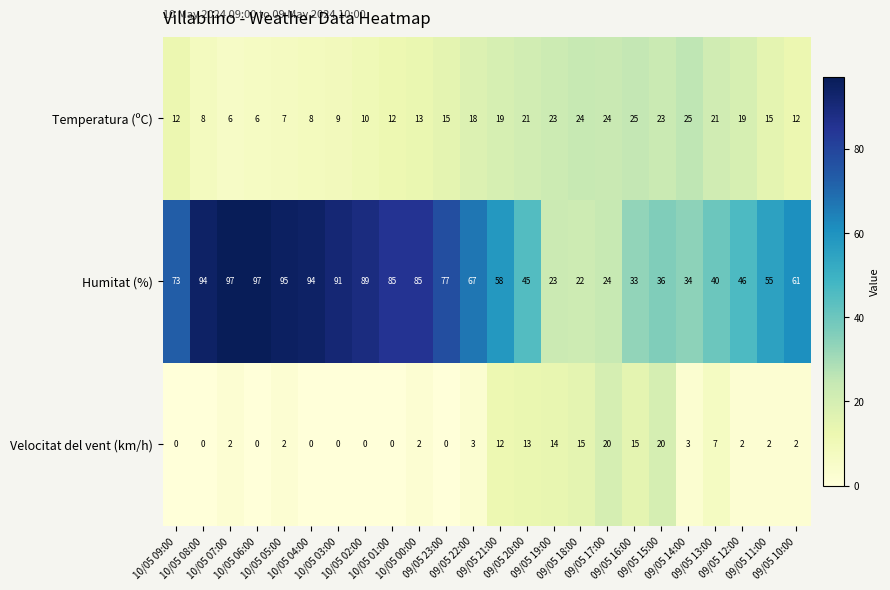

How many data points in Humitat (%) are less than 67?

12